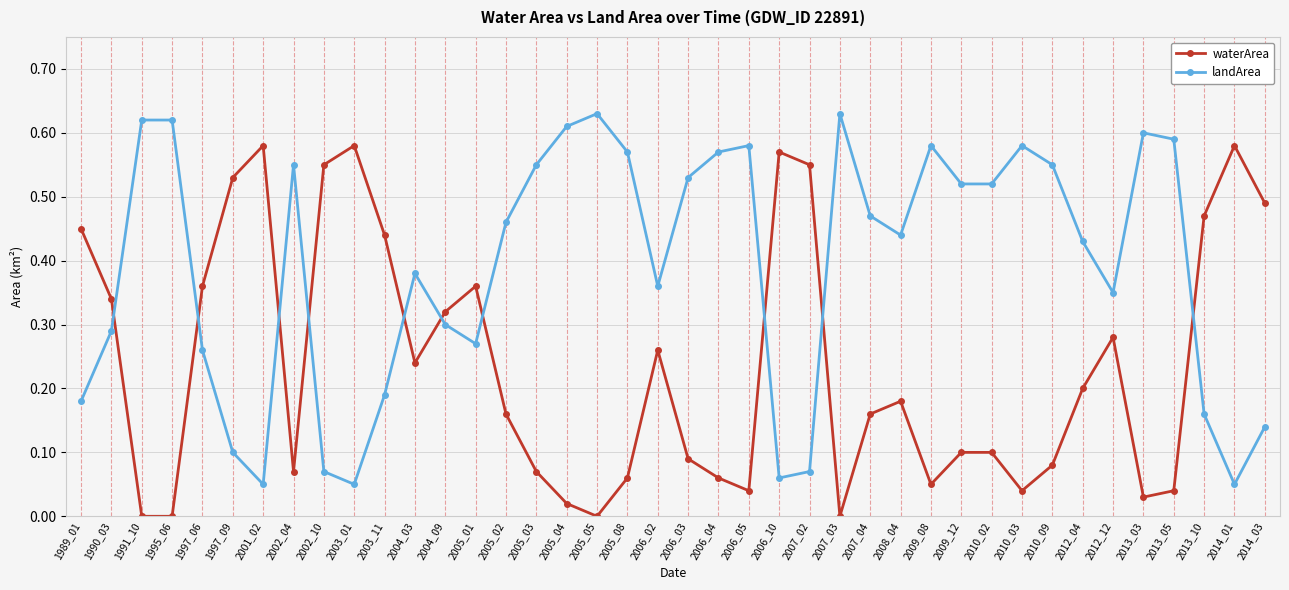

At which category does landArea reach its first local valley?

2001_02